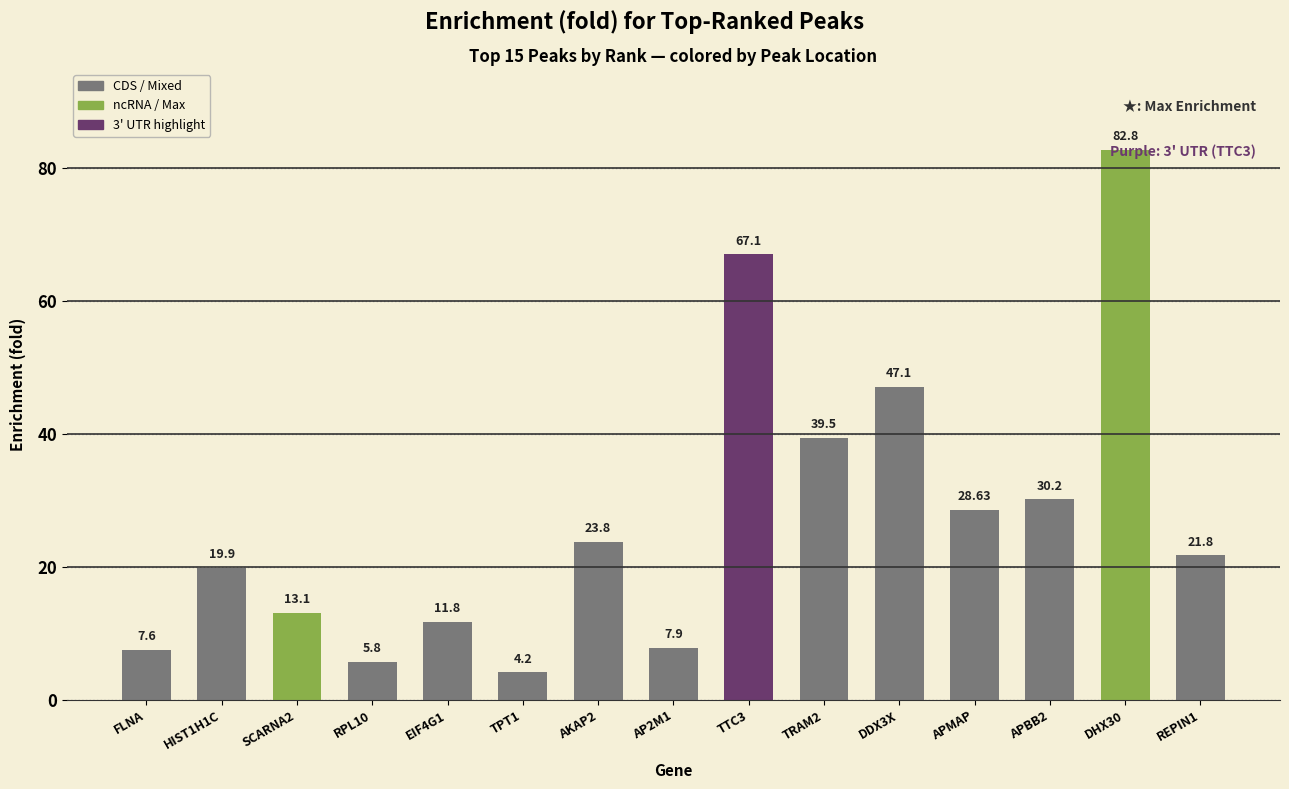

The value at AP2M1 is 11.3. True or false?

False